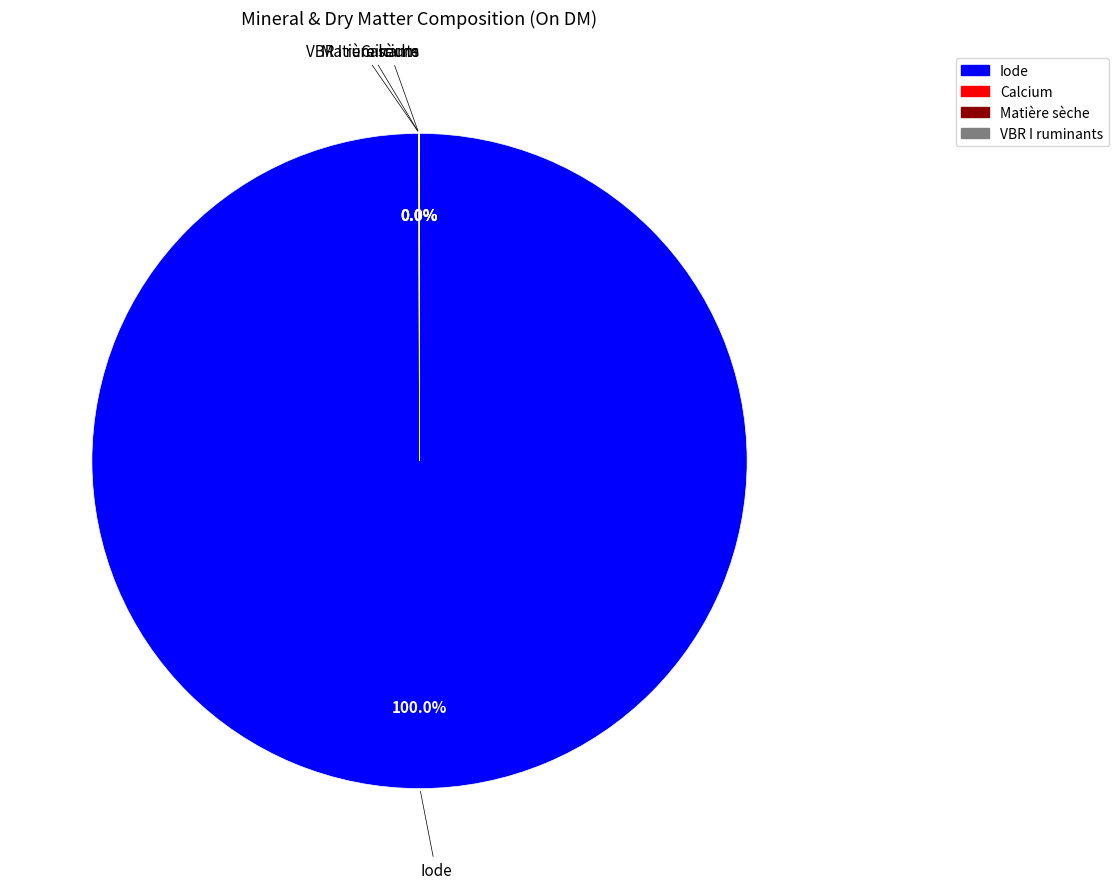

Is there a majority slice in this chart?

Yes